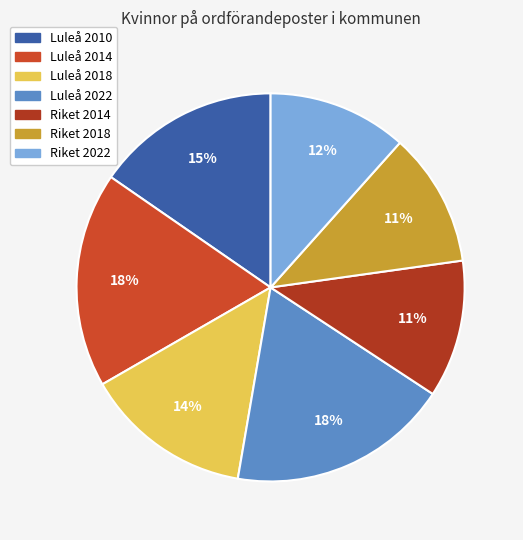

Is it true that Luleå 2014 is 30% of the pie?

False